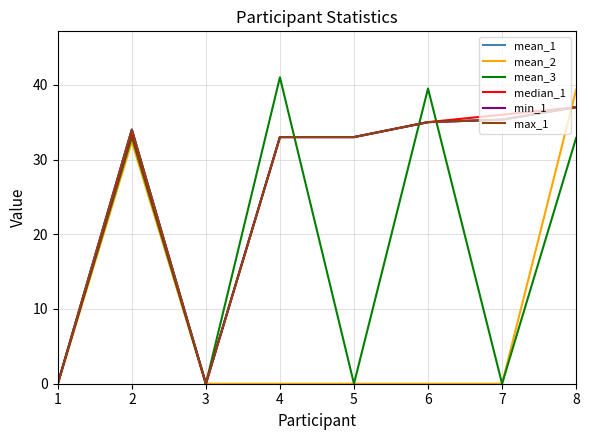

Rank the series at 7 from highest to lowest value.

median_1, mean_1, min_1, max_1, mean_2, mean_3